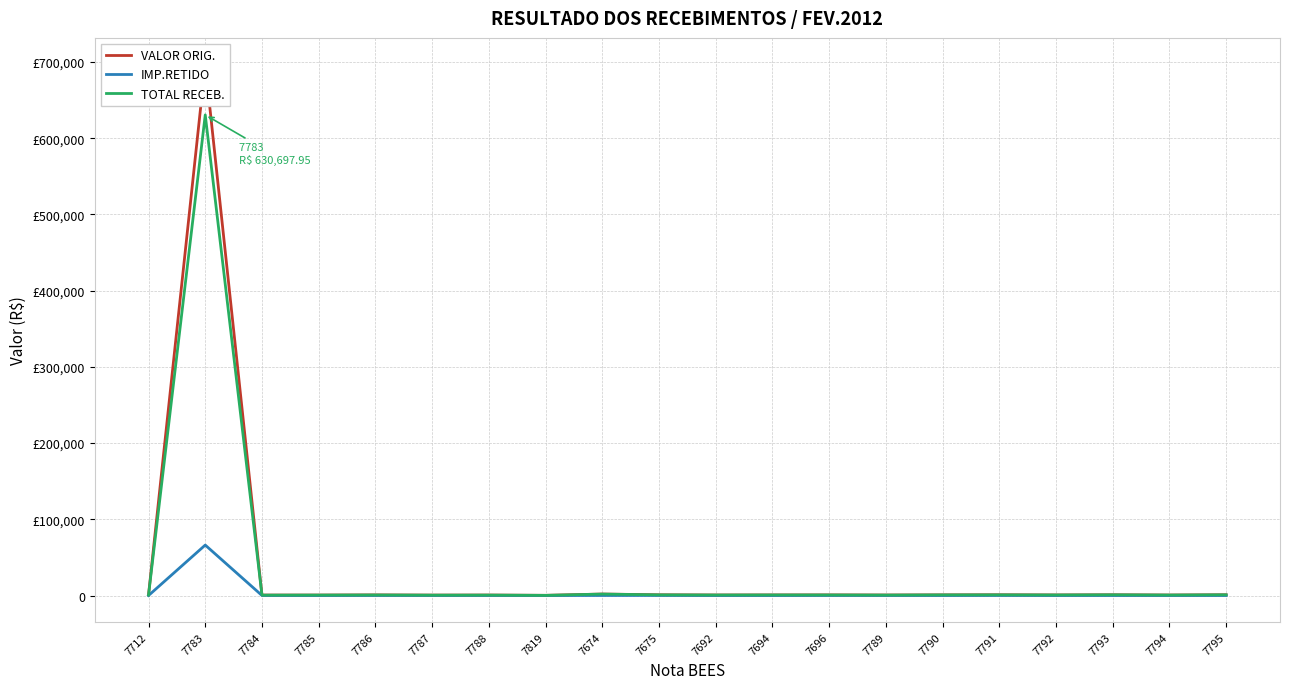

Does the chart display data point markers on the line(s)?

No